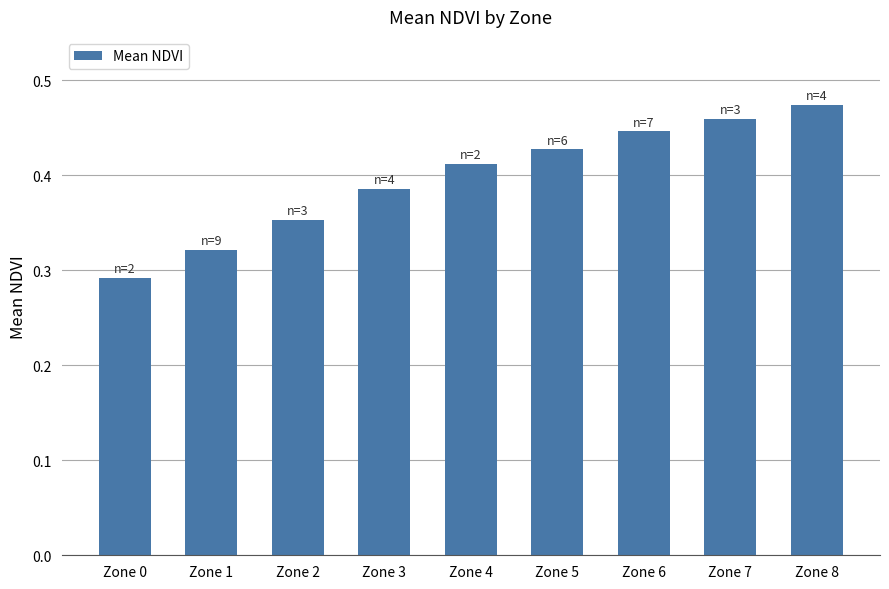

List the labels in order of value, smallest first.

Zone 0, Zone 1, Zone 2, Zone 3, Zone 4, Zone 5, Zone 6, Zone 7, Zone 8